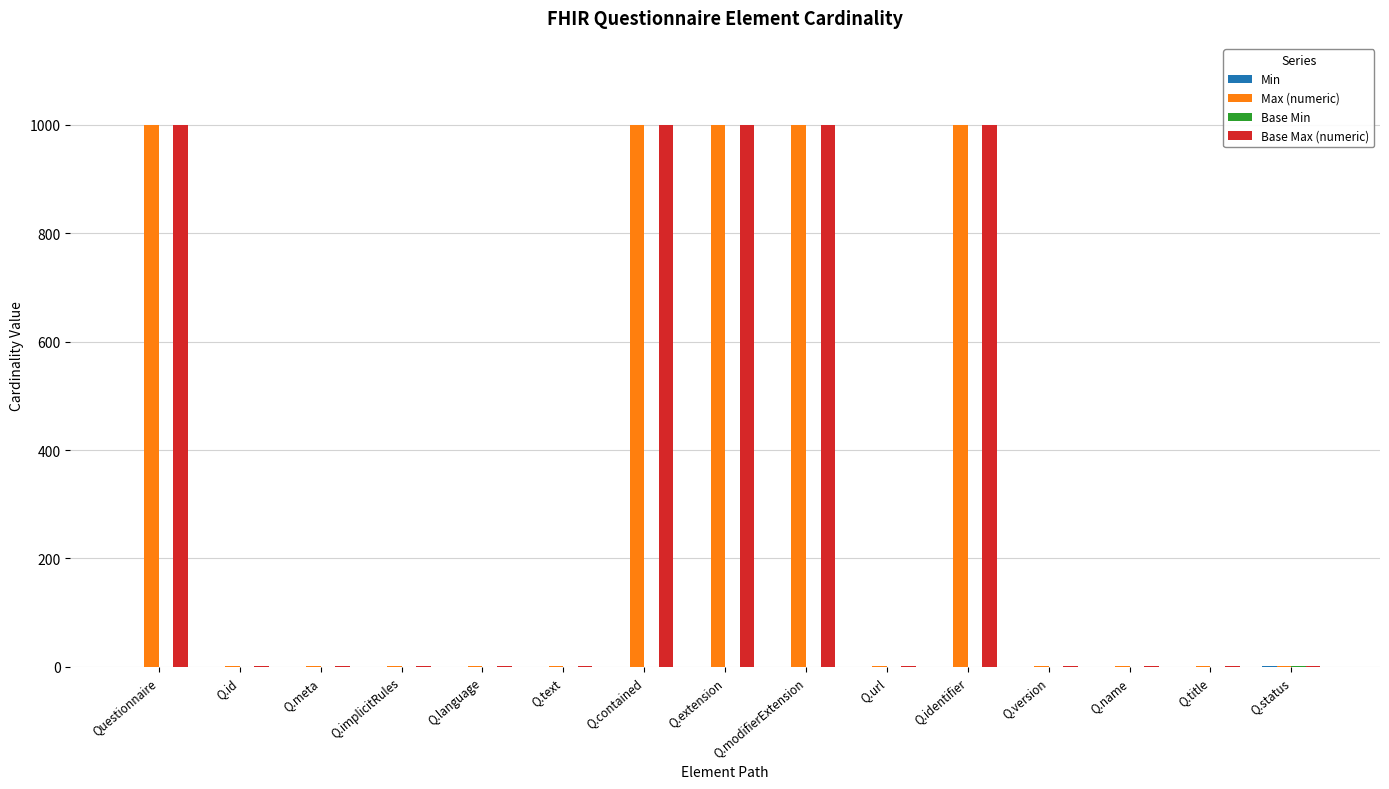

What is the total value across all series at Q.extension?

1998